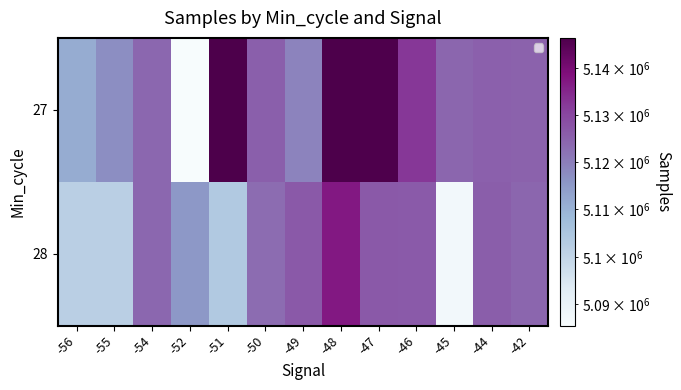

Count the number of categories in the chart.

13